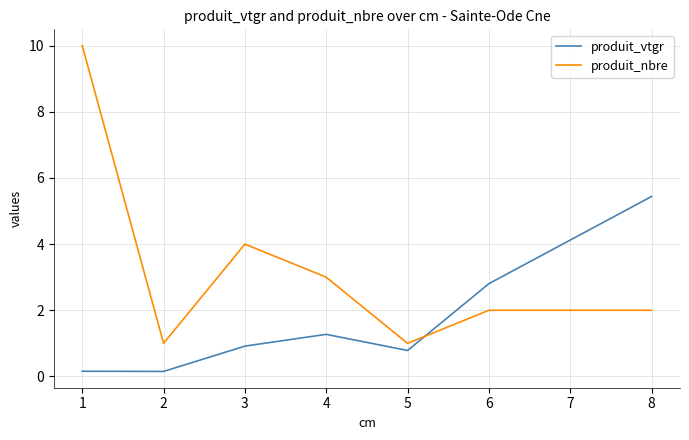

Where do produit_nbre and produit_vtgr first cross each other?

5 and 6